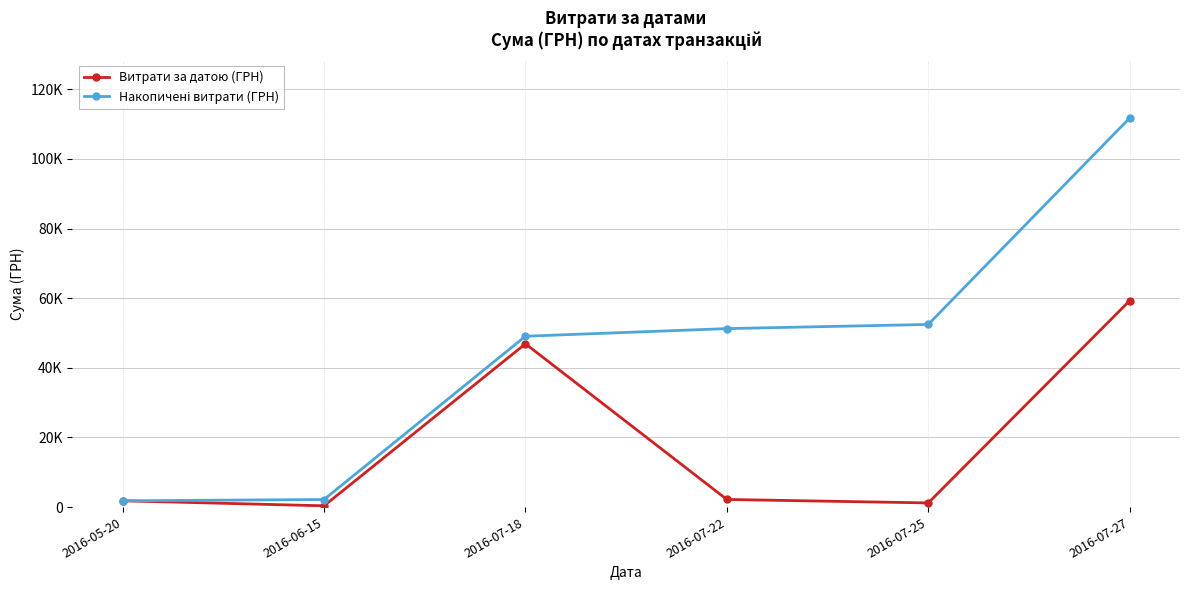

What is the average value of the Накопичені витрати (ГРН) series?

44756